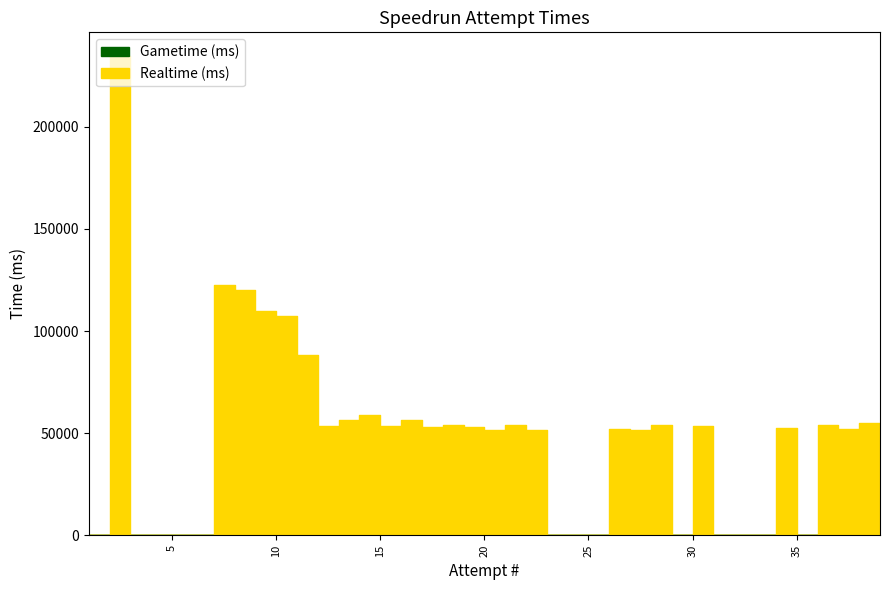

How many data points does each series have?

39